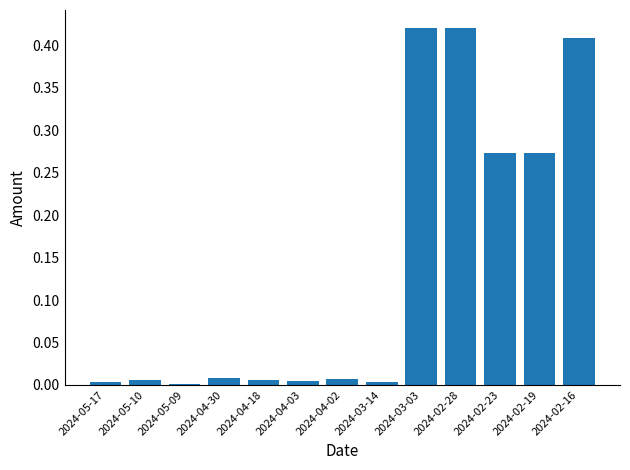

What is the sum of all values?

1.8